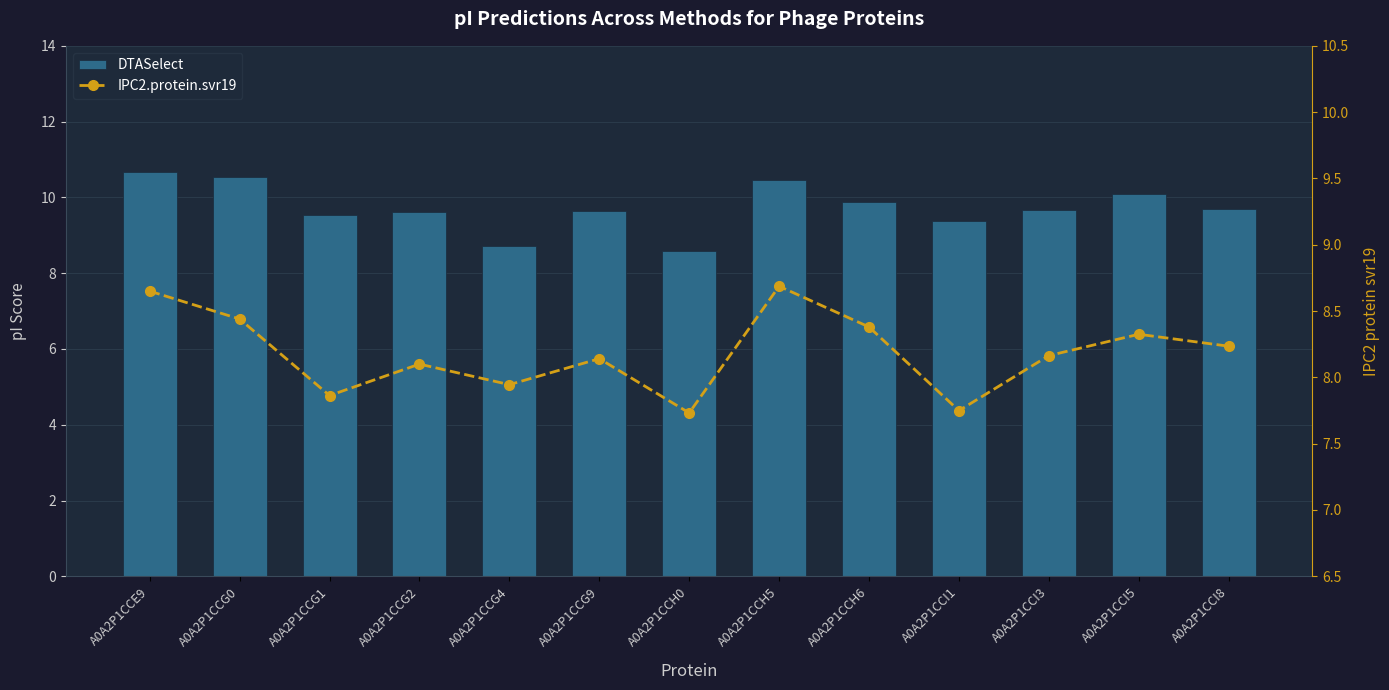

Read the IPC2.protein.svr19 value at A0A2P1CCG9.

8.1